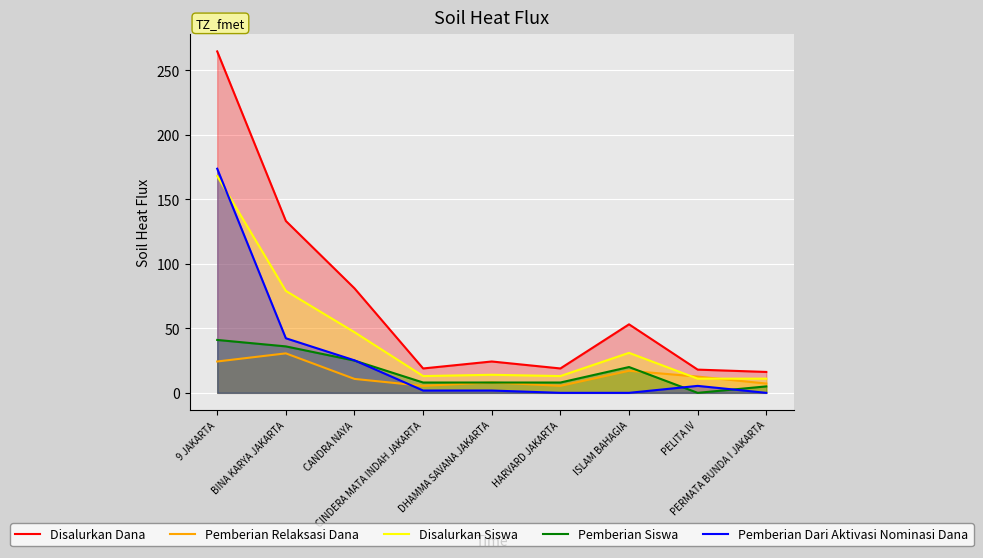

True or false: Disalurkan Siswa and Disalurkan Dana intersect in this chart.

False